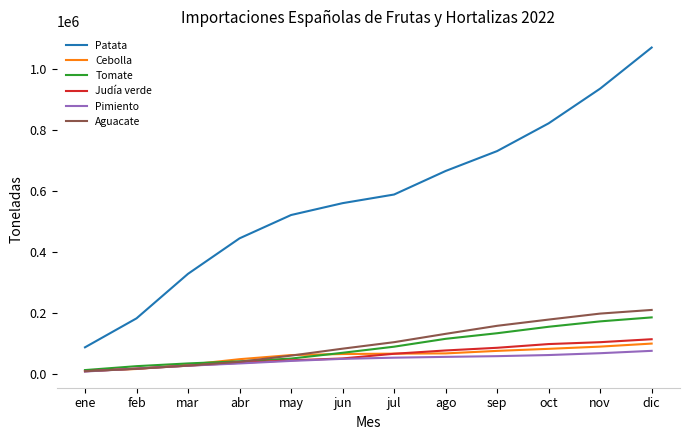

What is the approximate value of Pimiento at jun?

49800